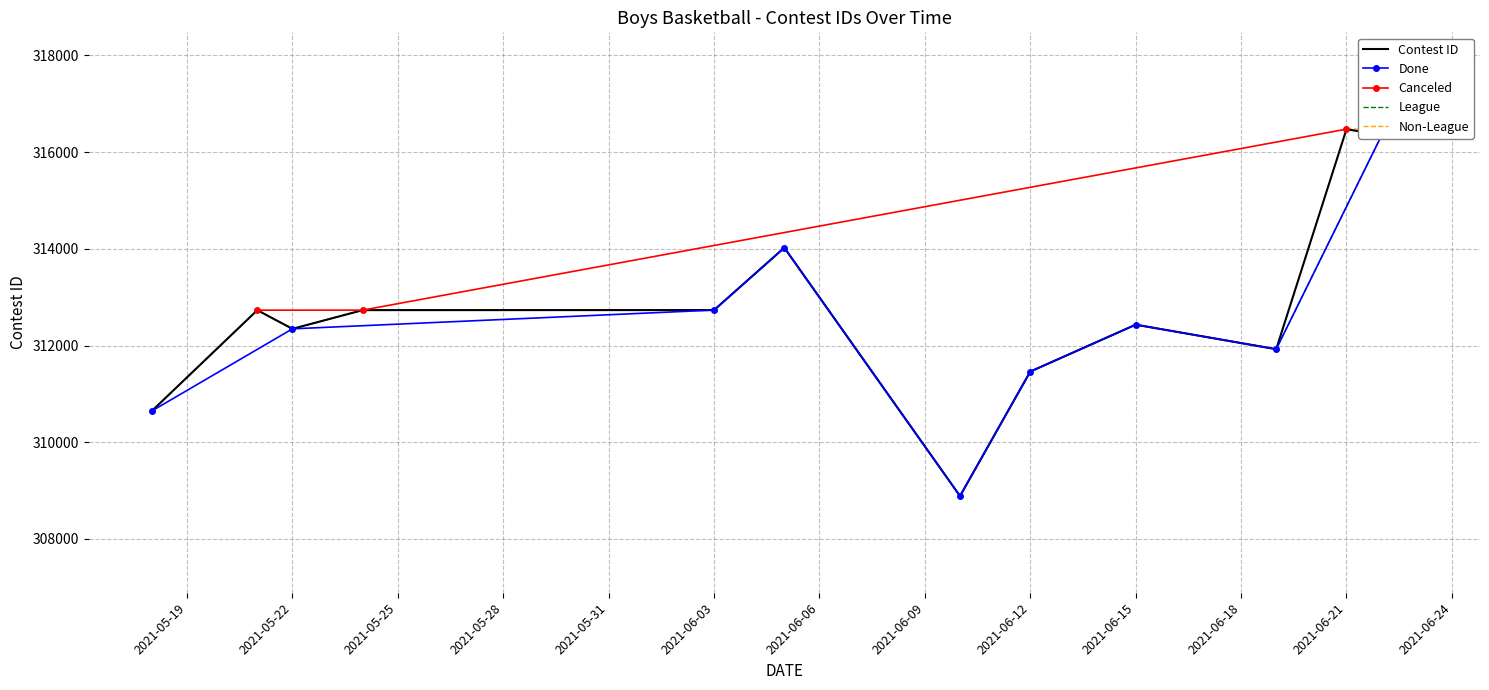

What is the value of the Canceled point at the 3rd from the left?

316475